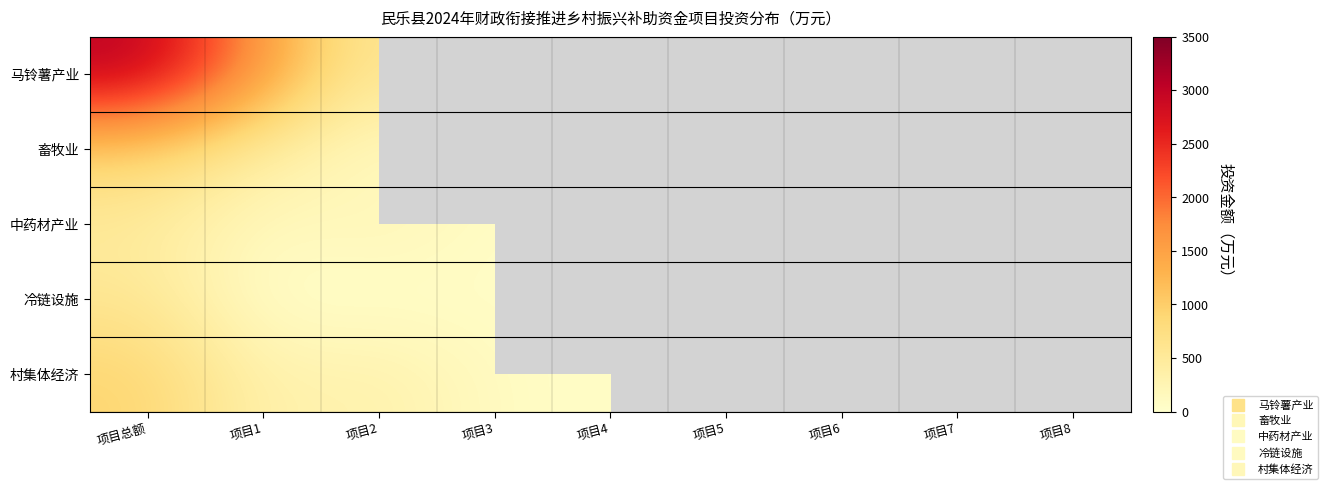

What is the greatest value displayed?

3074.0